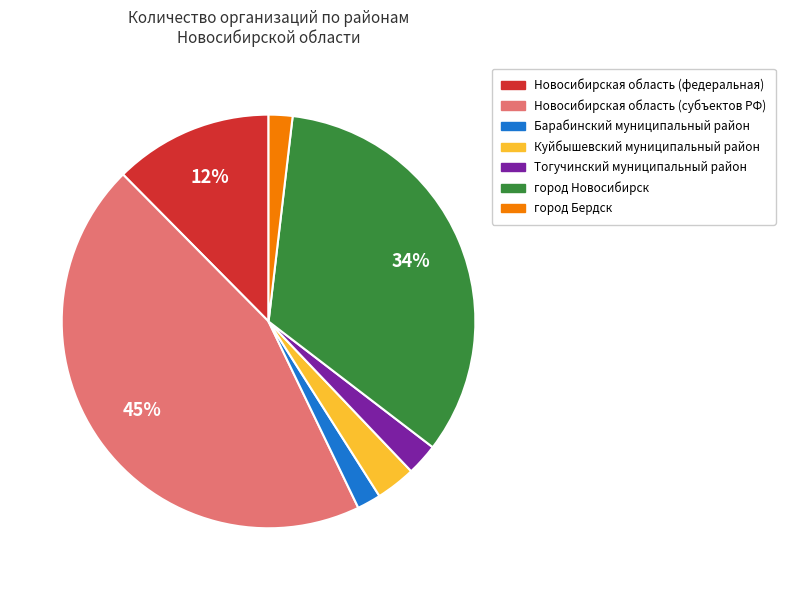

Which slice is the largest?

Новосибирская область (субъектов РФ)